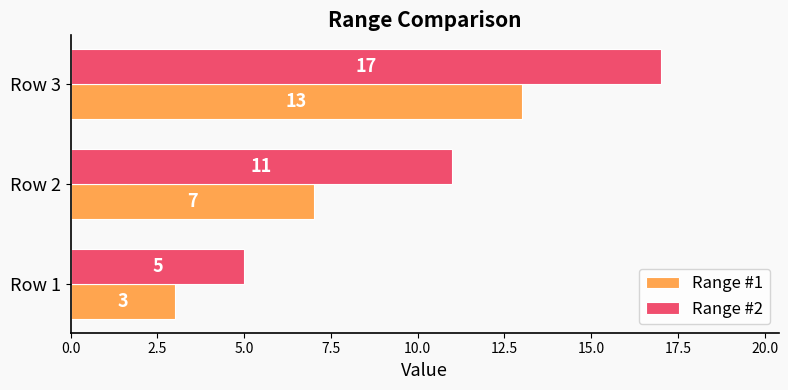

At which category is the sum across all series the highest?

Row 3